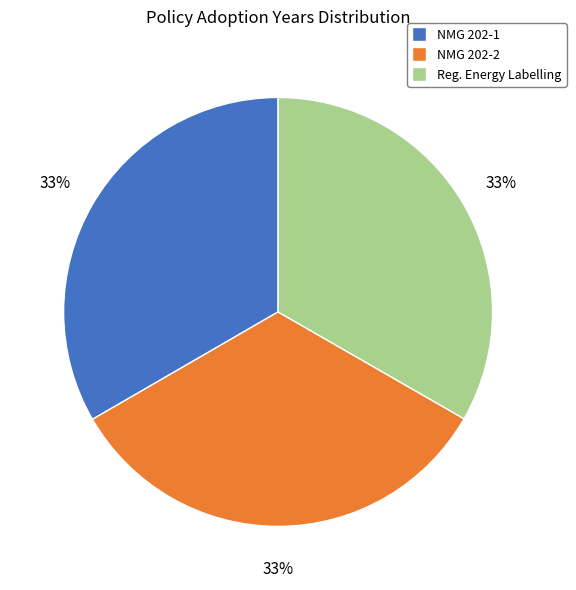

What is the ratio of the value at Reg. Energy Labelling to the value at NMG 202-2?

1.0